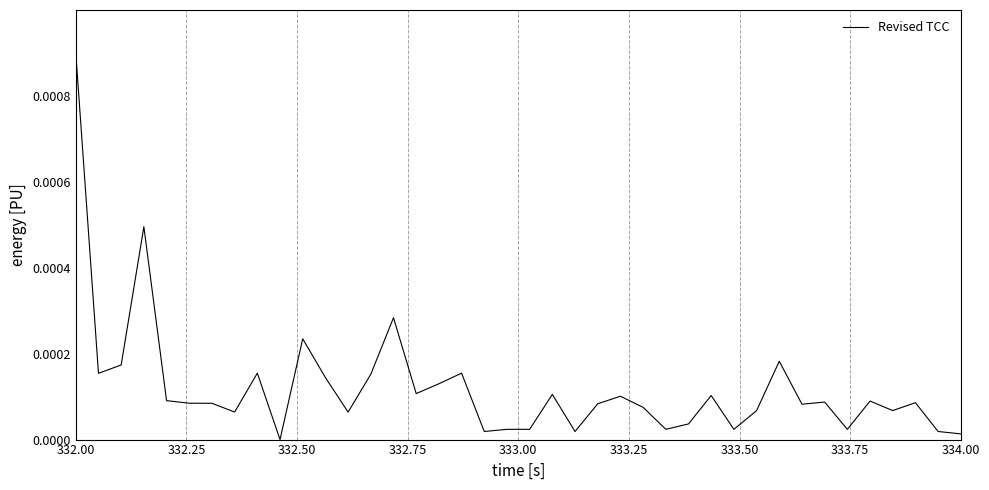

Does the chart have visible grid lines?

Yes